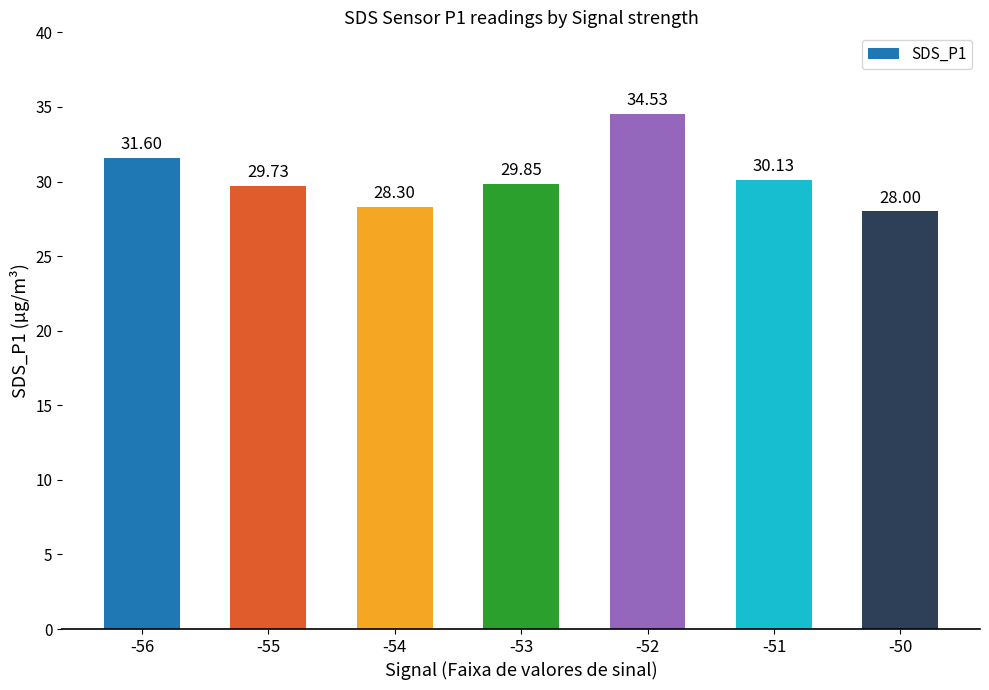

Between -51 and -56, which is larger?

-56